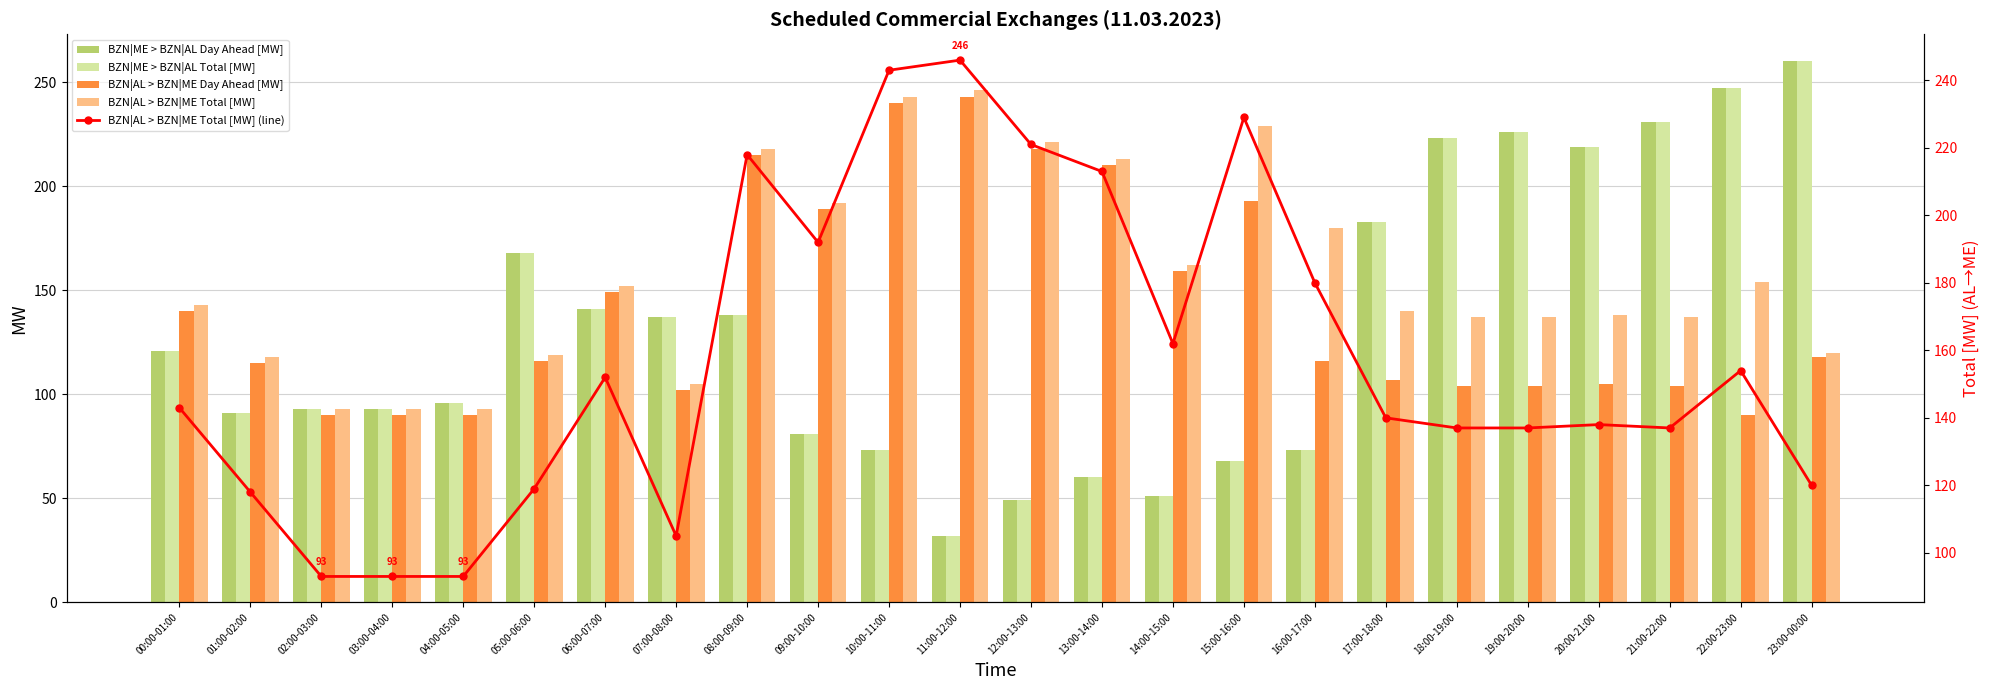

Is it true that BZN|ME > BZN|AL Total [MW] equals 19 at 12:00-13:00?

False